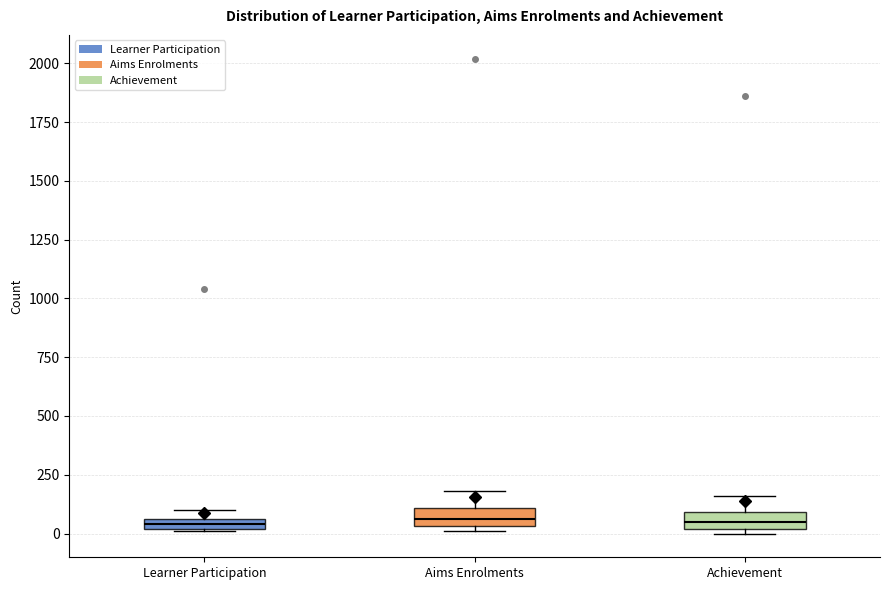

Where is the lower edge of the box for Achievement on the y-axis? The values are not printed on the chart, so give them approximately, as read against the axis.

0